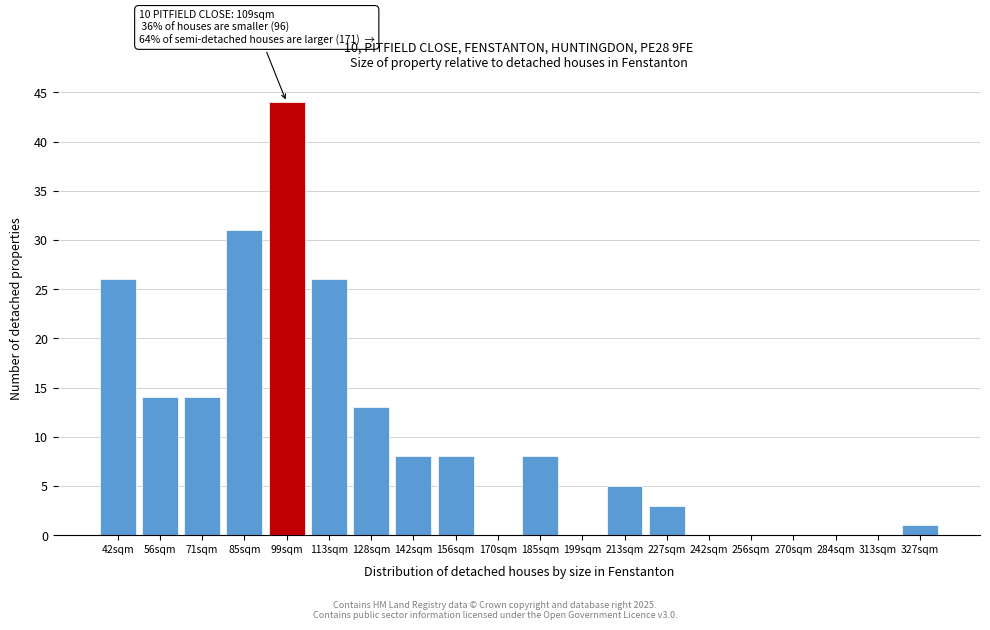

Reading right to left, what are all the values shown in this chart?

327sqm=1	313sqm=0	284sqm=0	270sqm=0	256sqm=0	242sqm=0	227sqm=3	213sqm=5	199sqm=0	185sqm=8	170sqm=0	156sqm=8	142sqm=8	128sqm=13	113sqm=26	99sqm=44	85sqm=31	71sqm=14	56sqm=14	42sqm=26